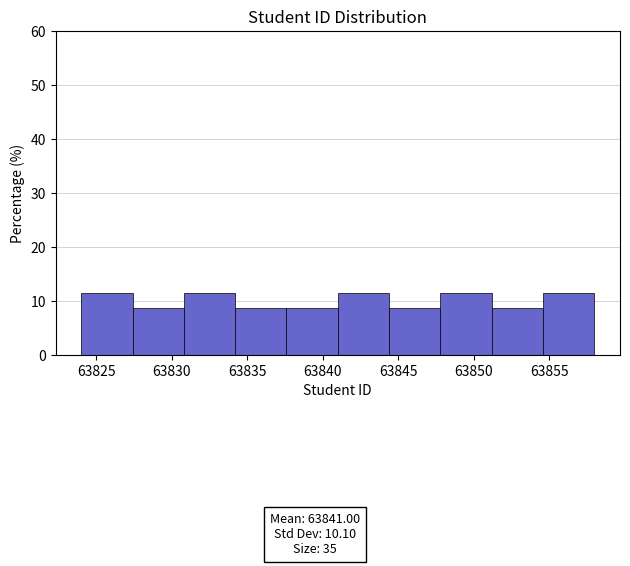

Reading left to right, transcribe this chart: for each bar, give the range it covers on the x-axis and its height. Neither the bar edges nor the heights are printed on the chart, so give them approximately, as read against the axes.

63824.0 to 63827.4: 11
63827.4 to 63830.8: 9
63830.8 to 63834.2: 11
63834.2 to 63837.6: 9
63837.6 to 63841.0: 9
63841.0 to 63844.4: 11
63844.4 to 63847.8: 9
63847.8 to 63851.2: 11
63851.2 to 63854.6: 9
63854.6 to 63858.0: 11